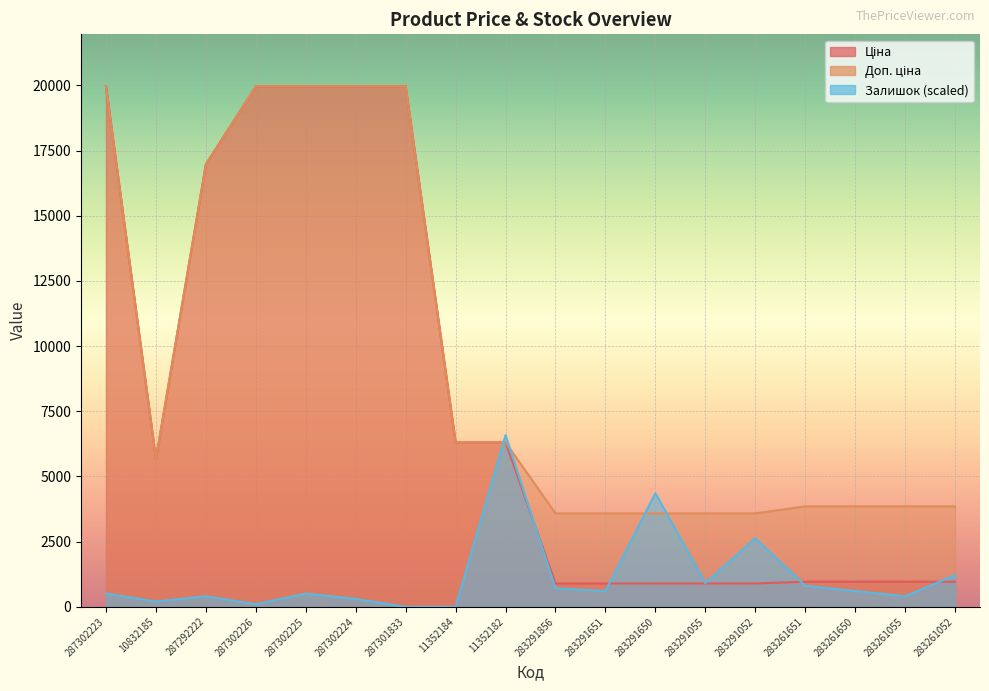

What is the difference between the Залишок values at 283291052 and 283291055?

1723.1